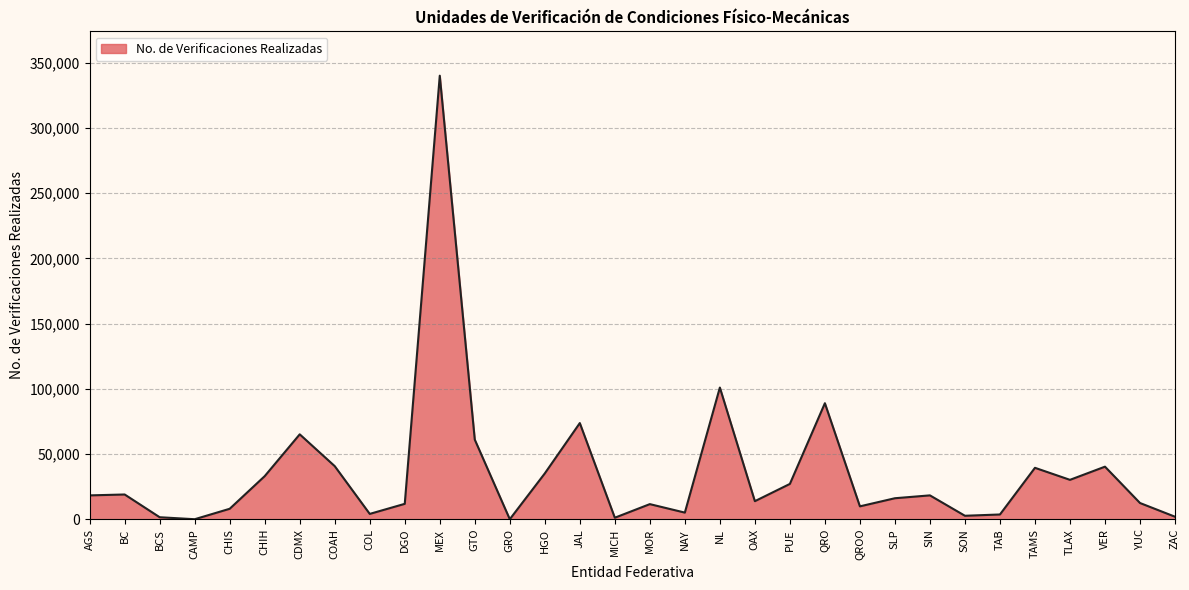

True or false: the data shows 16636 at TAMS.

False